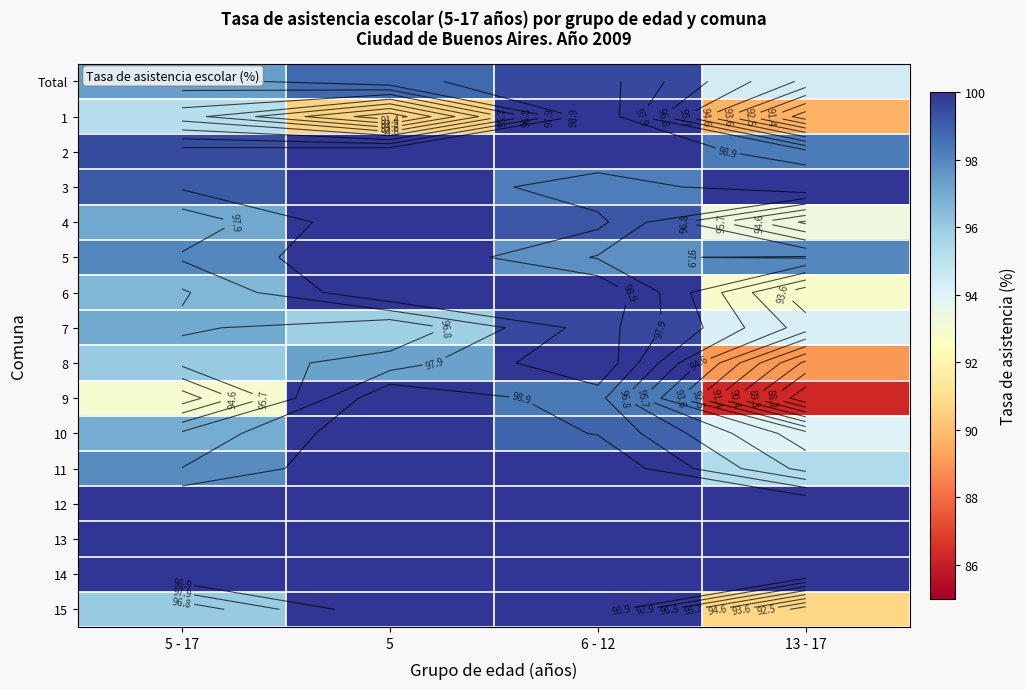

At which label does 14 reach its minimum?

5 - 17